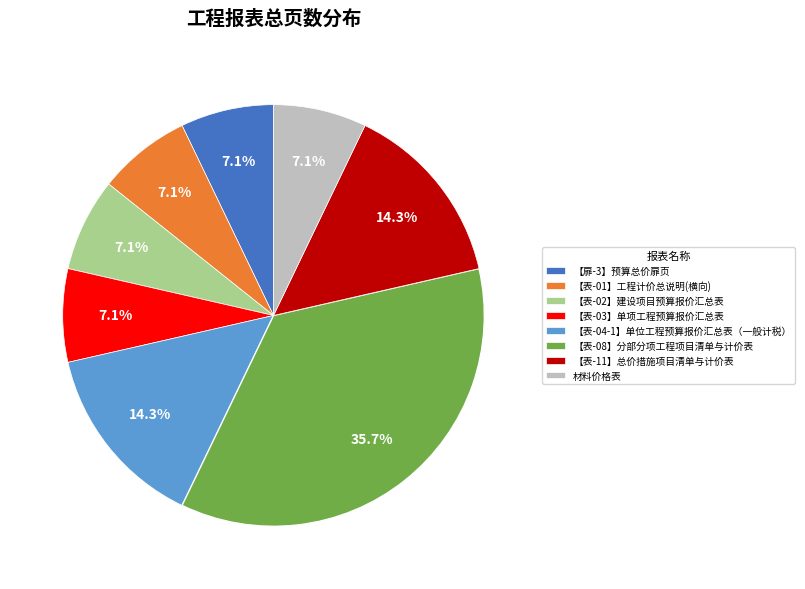

True or false: 【扉-3】预算总价扉页 accounts for 7% of the total.

True